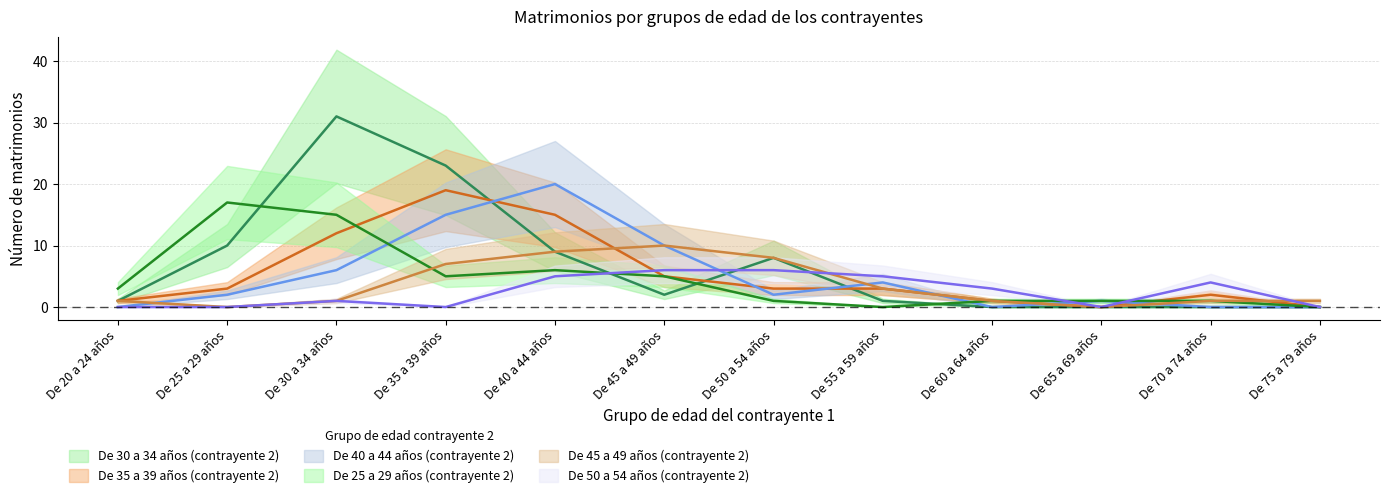

True or false: De 45 a 49 años (contrayente 2) has more than 1 points higher than both neighbors.

False